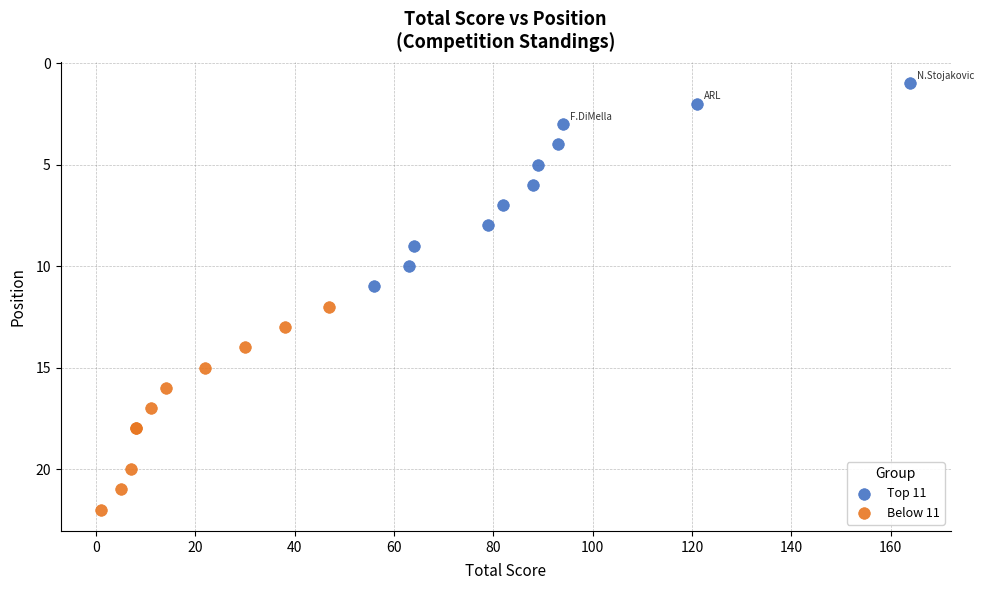

Which series contains the highest Y value?

Below 11